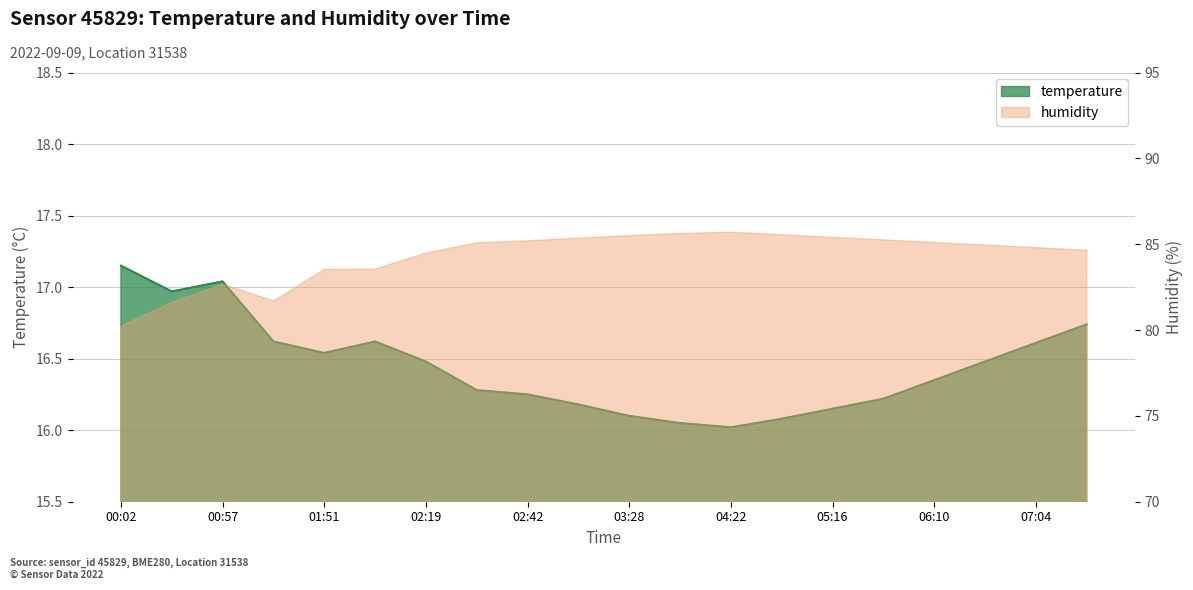

Is it true that temperature equals 3.7 at 03:55?

False